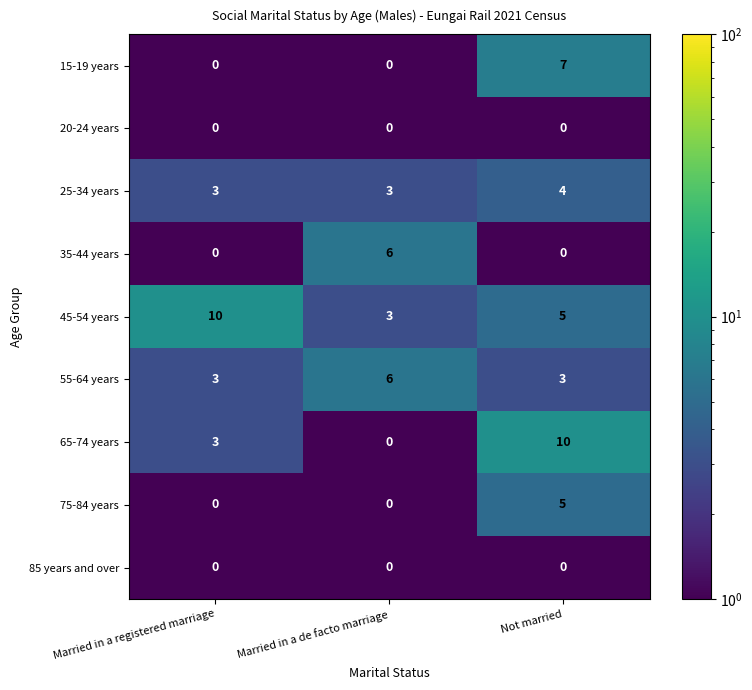

At how many categories does at least one series exceed 9?

2